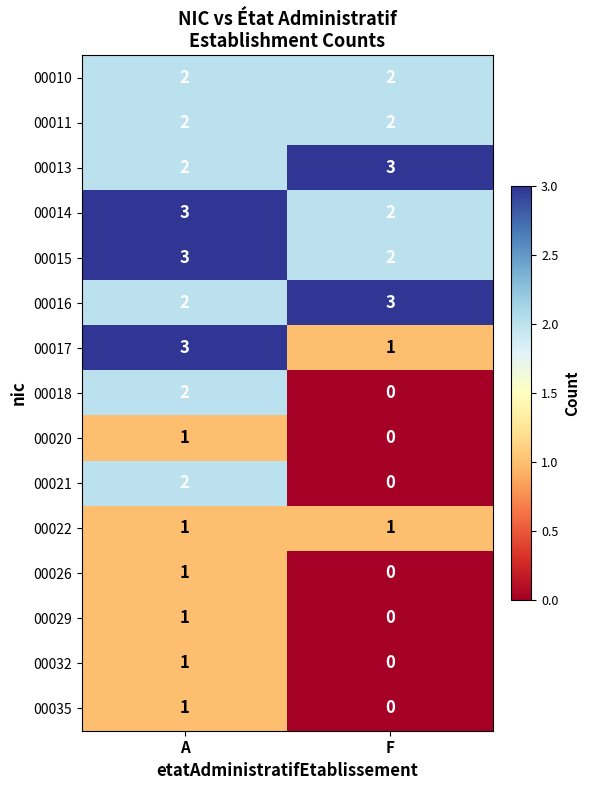

Is it true that 00013 equals 3 at A?

False